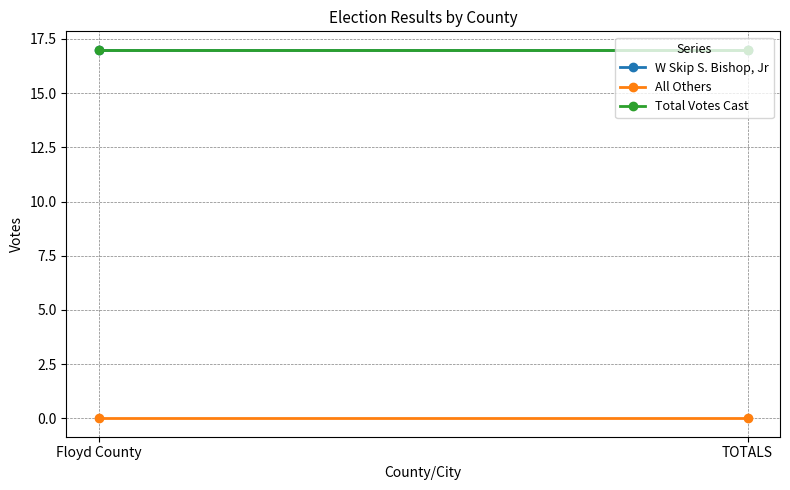

Which series changed the most between Floyd County and TOTALS?

W Skip S. Bishop, Jr